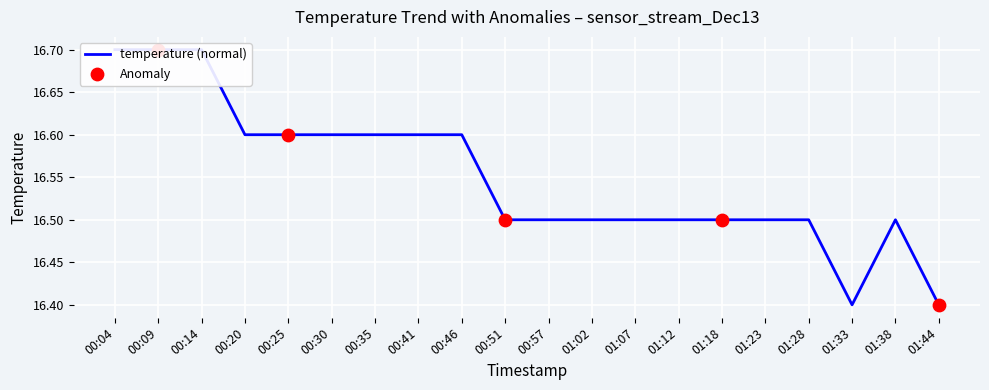

Approximately how many times larger is the value at 00:41 compared to 00:30?

1.0